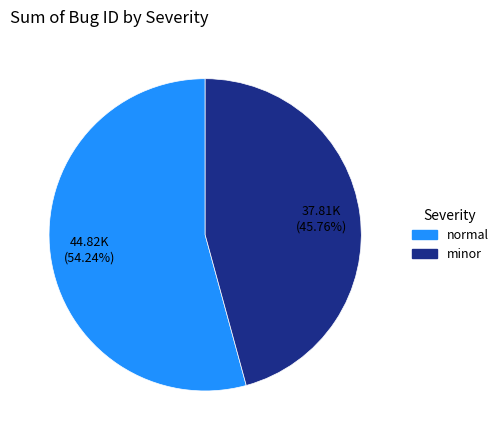

Combined, do minor and normal account for over 50%?

Yes